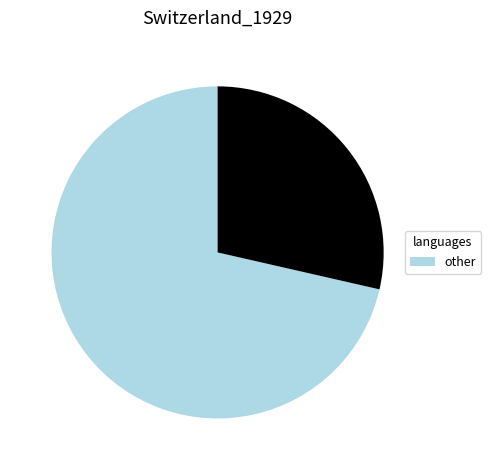

Does any single category account for the majority?

Yes